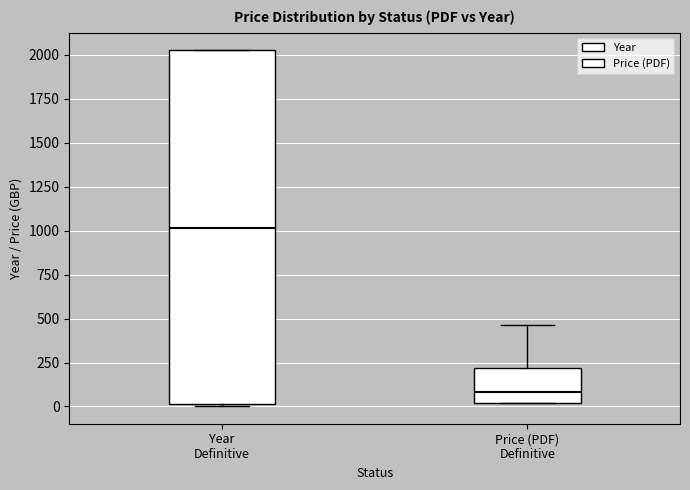

Where is the upper edge of the box for Year Definitive on the y-axis? The values are not printed on the chart, so give them approximately, as read against the axis.

2050